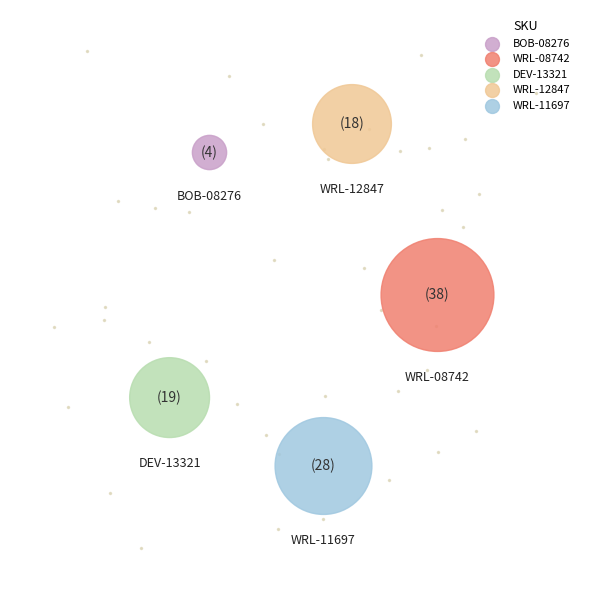

To the nearest percent, what portion does WRL-11697 represent?

26%